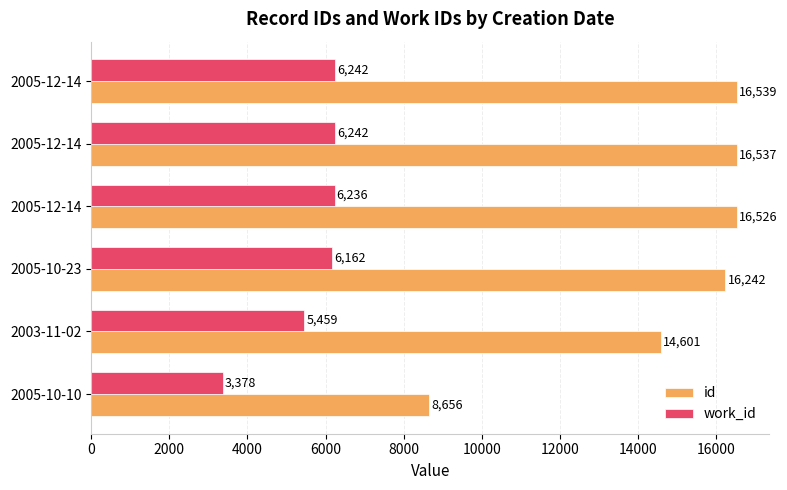

Rank the series by their maximum value, from lowest to highest.

work_id, id